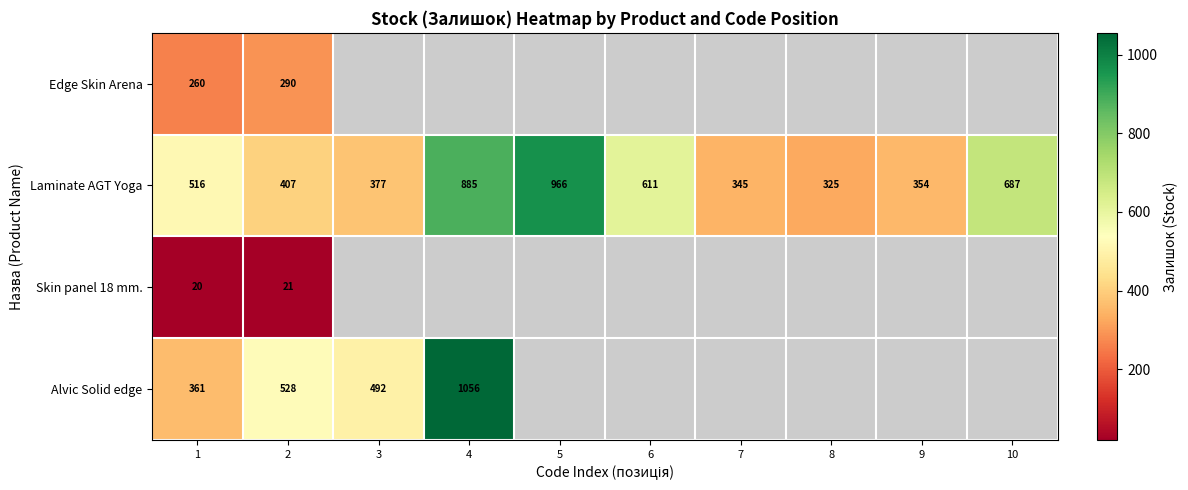

Rank the series at 2 from lowest to highest value.

Skin panel 18 mm., Edge Skin Arena, Laminate AGT Yoga, Alvic Solid edge